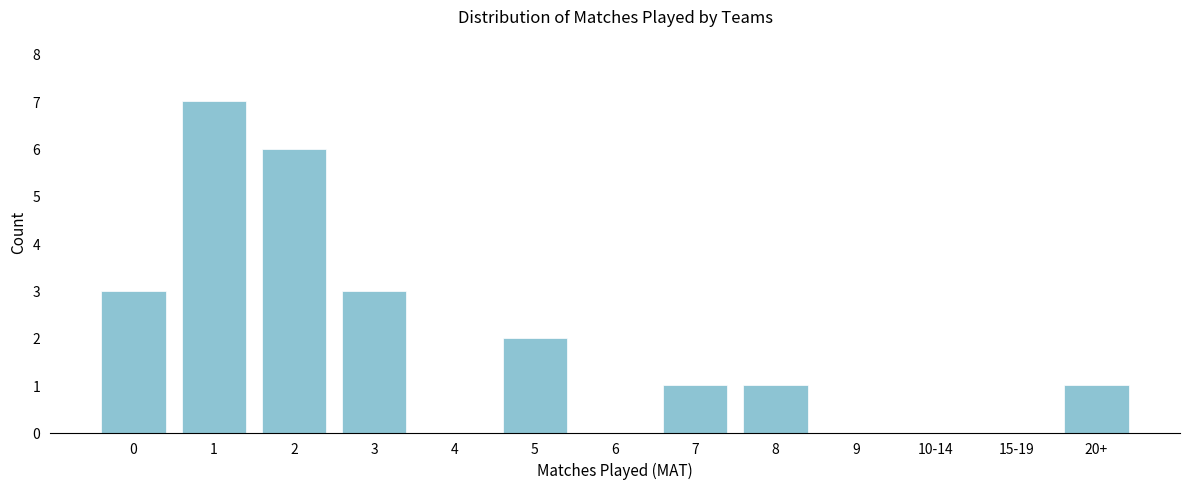

Reading left to right, what are all the values shown in this chart?

0=3	1=7	2=6	3=3	4=0	5=2	6=0	7=1	8=1	9=0	10-14=0	15-19=0	20+=1